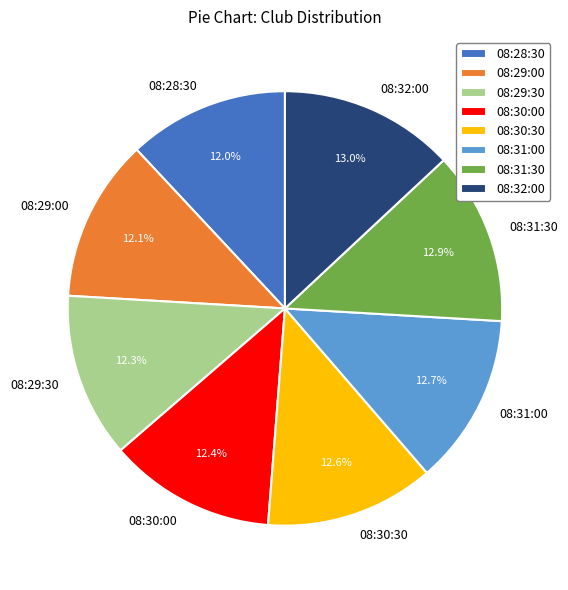

True or false: 08:31:30 accounts for 7% of the total.

False